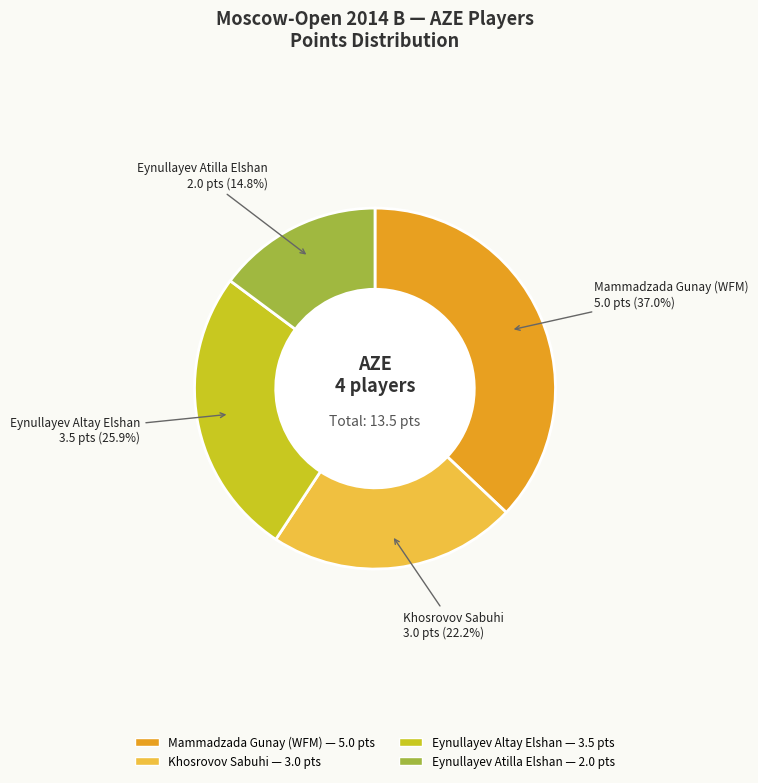

What percentage do Eynullayev Atilla Elshan and Khosrovov Sabuhi together represent?

37.0%